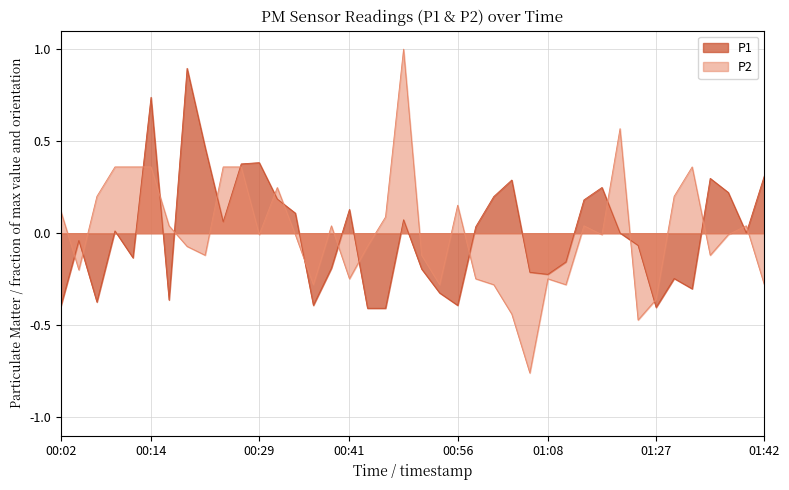

Rank the series by their average value, from highest to lowest.

P1, P2